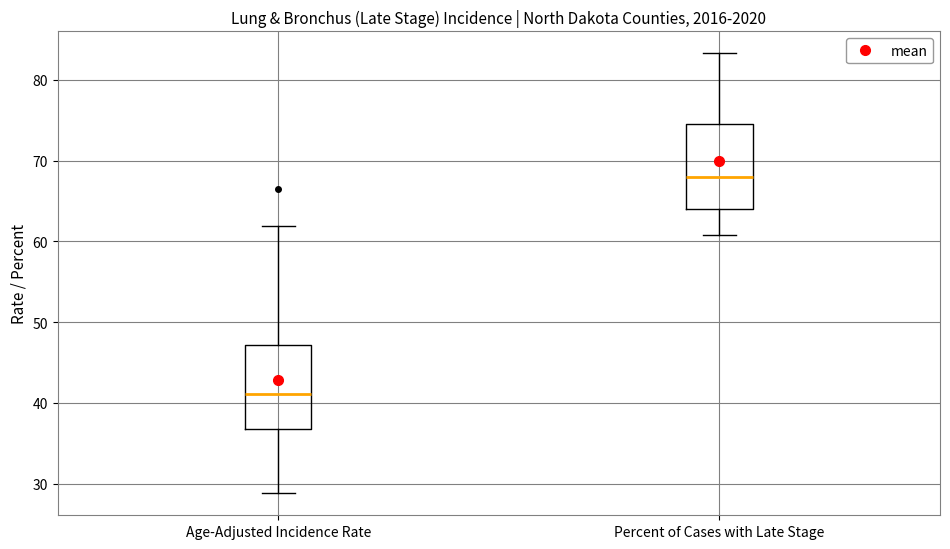

Reading left to right, read every box against the y-axis: the position of its median line, the range the box covers, and the ends of its whiskers. The values are not printed on the chart, so give them approximately, as read against the axis.

Age-Adjusted Incidence Rate: median 41, box 37 to 47, whiskers 29 to 62
Percent of Cases with Late Stage: median 68, box 64 to 75, whiskers 61 to 83